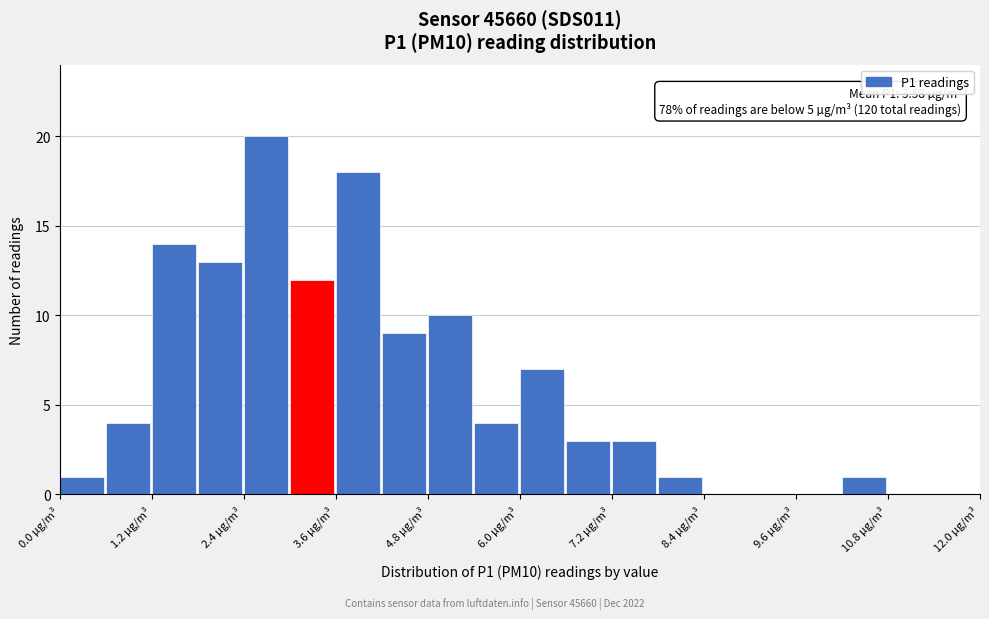

Read against the x-axis, roughly where is the centre of the tallest bar?

2.6